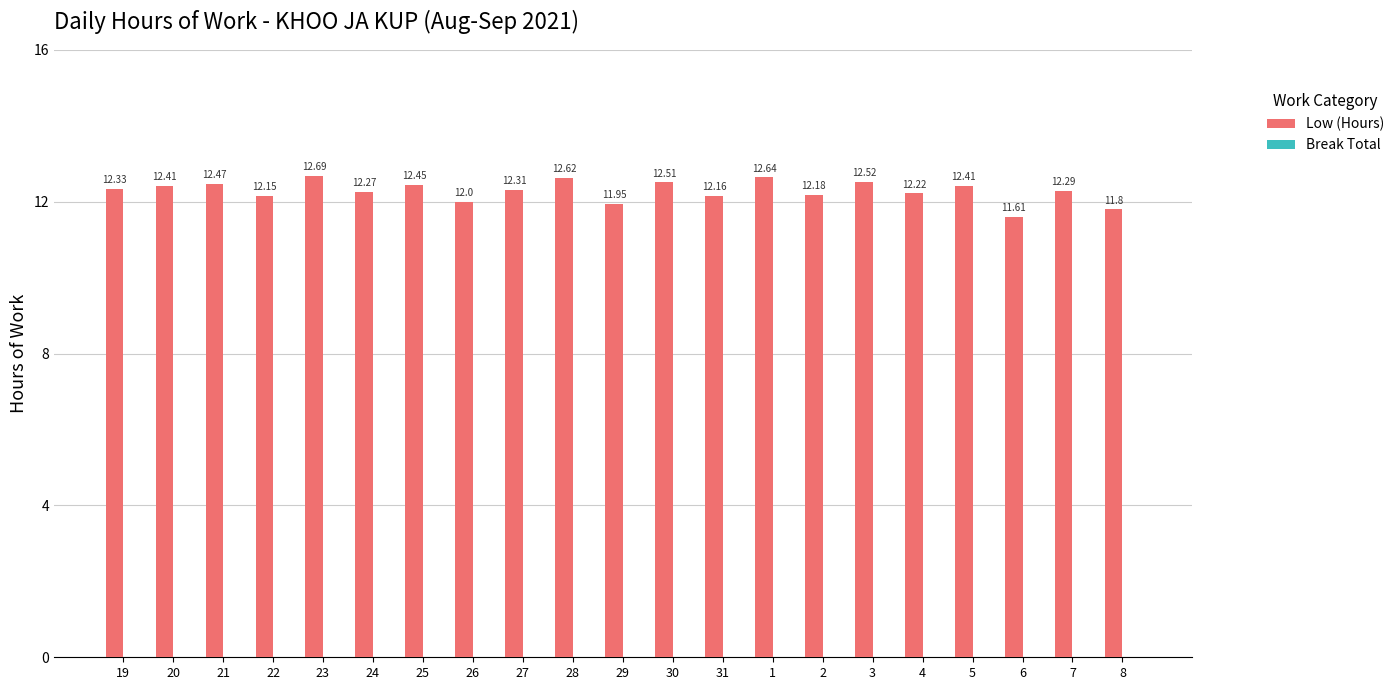

Between 30 and 27, which is larger?

30